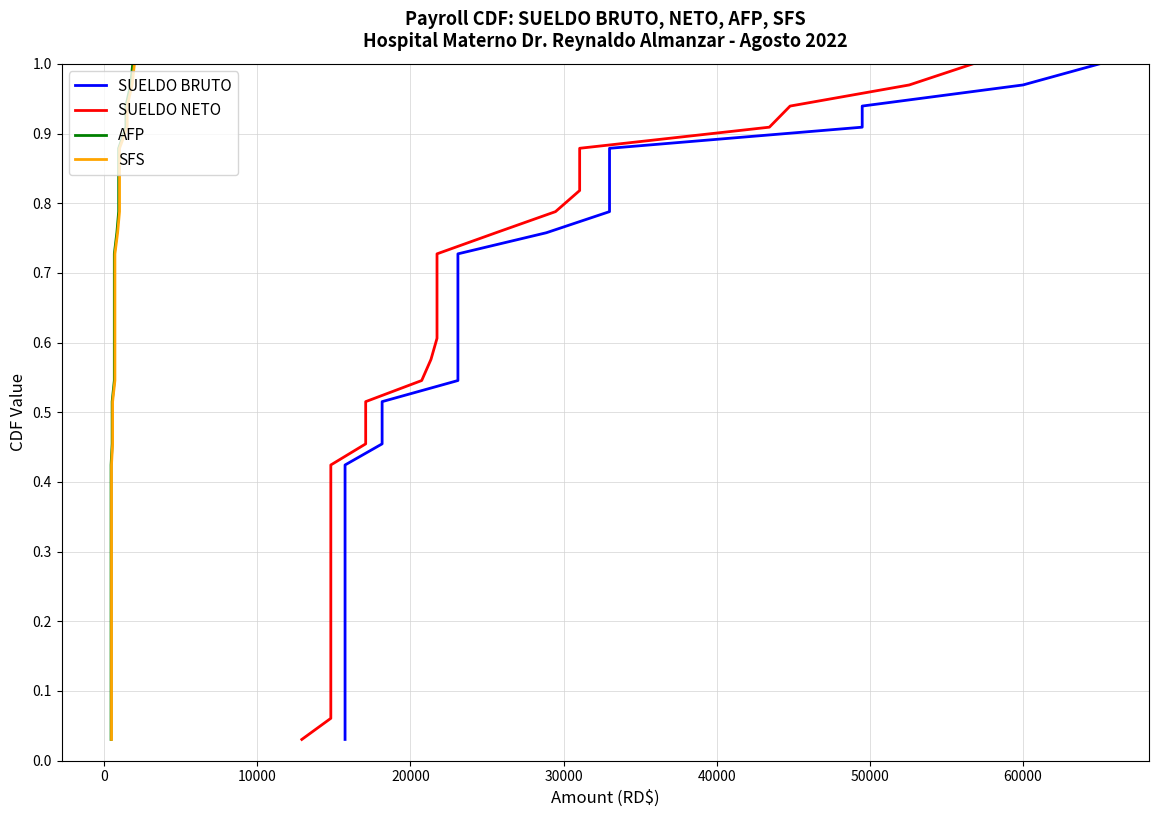

Which series has the widest spread of values?

SUELDO BRUTO